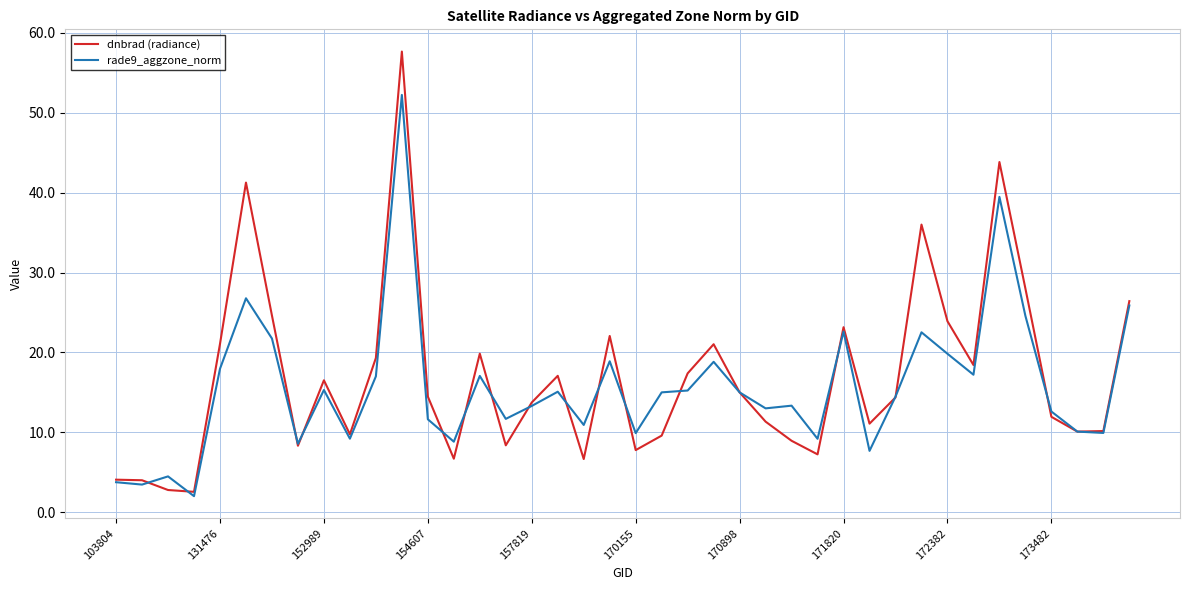

List the series in order of their peak value, lowest first.

rade9_aggzone_norm, dnbrad (radiance)